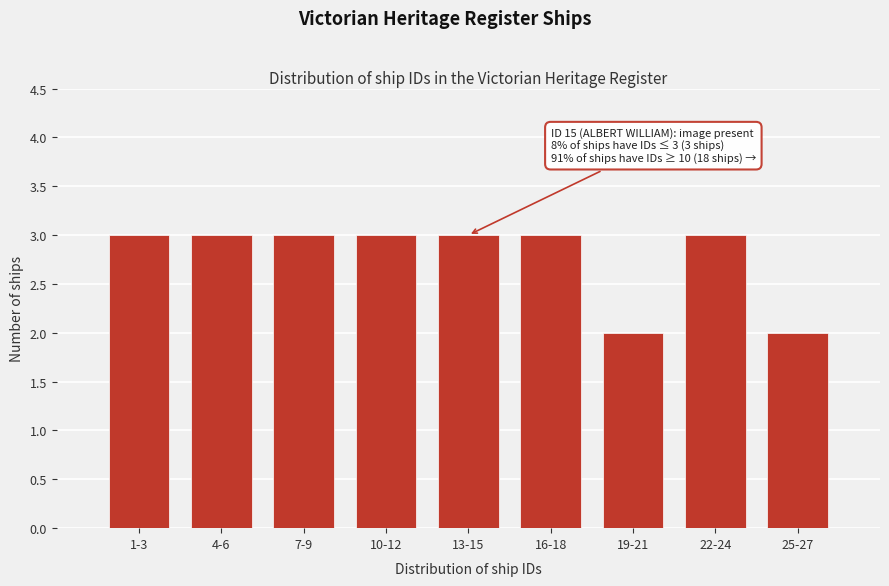

Reading right to left, what are all the values shown in this chart?

2	3	2	3	3	3	3	3	3